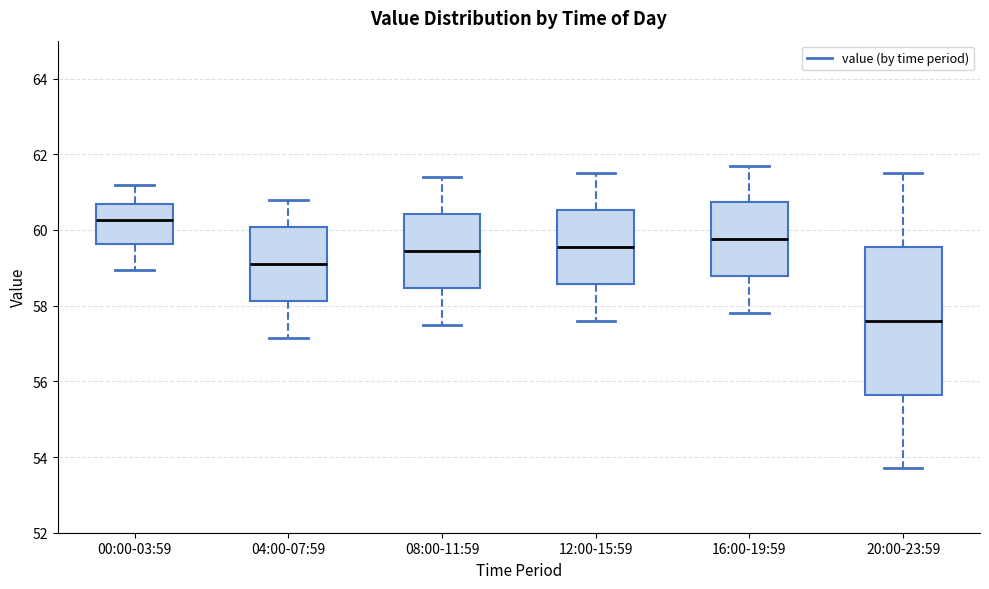

Which box is the tallest, from its lower edge to its upper edge?

20:00-23:59